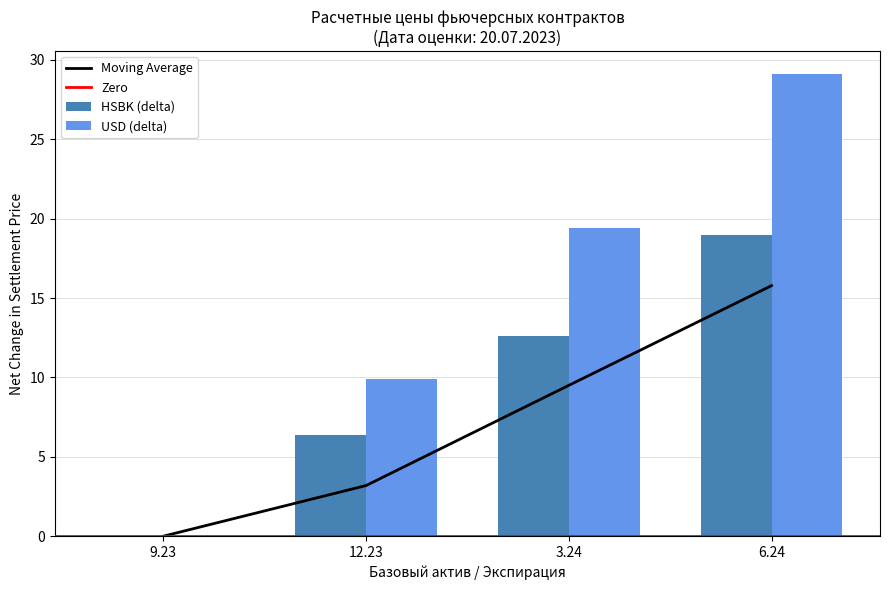

Reading right to left, list all the values displayed in this chart.

HSBK: 6.24=18.9	3.24=12.6	12.23=6.4	9.23=0.0
KX: 6.24=29.1	3.24=19.4	12.23=9.9	9.23=0.0
KZAP: 6.24=15.8	3.24=9.5	12.23=3.2	9.23=0.0